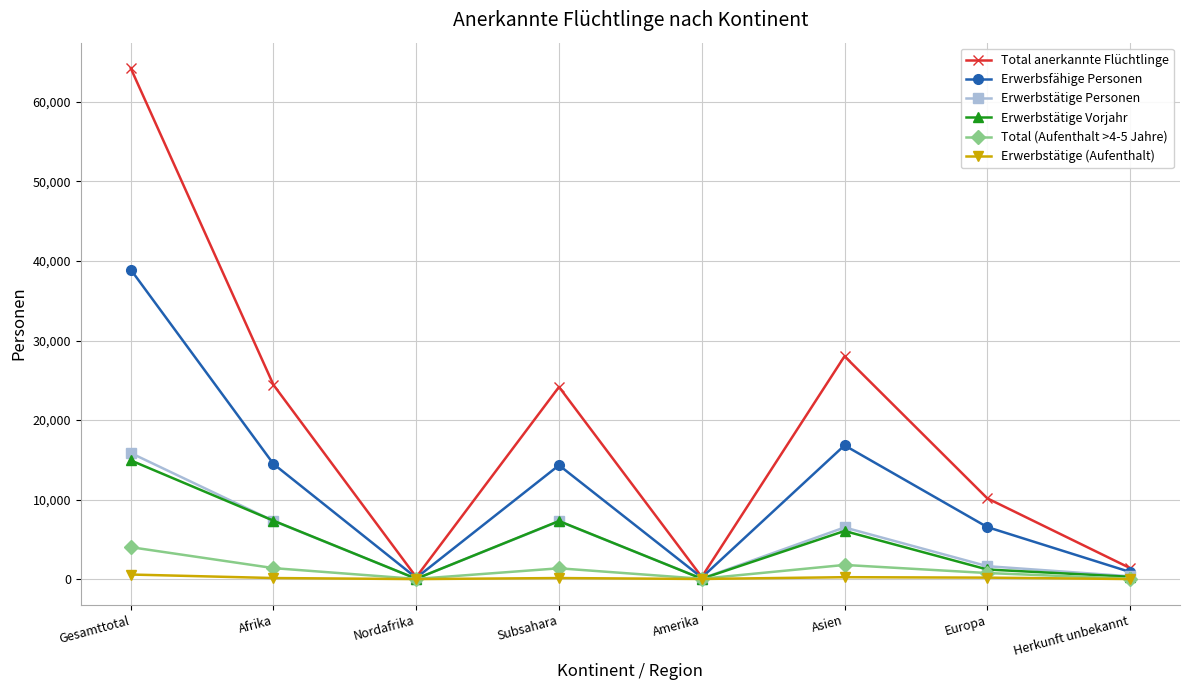

What is the value of the Erwerbstätige Vorjahr point at the 2nd from the left?

7343